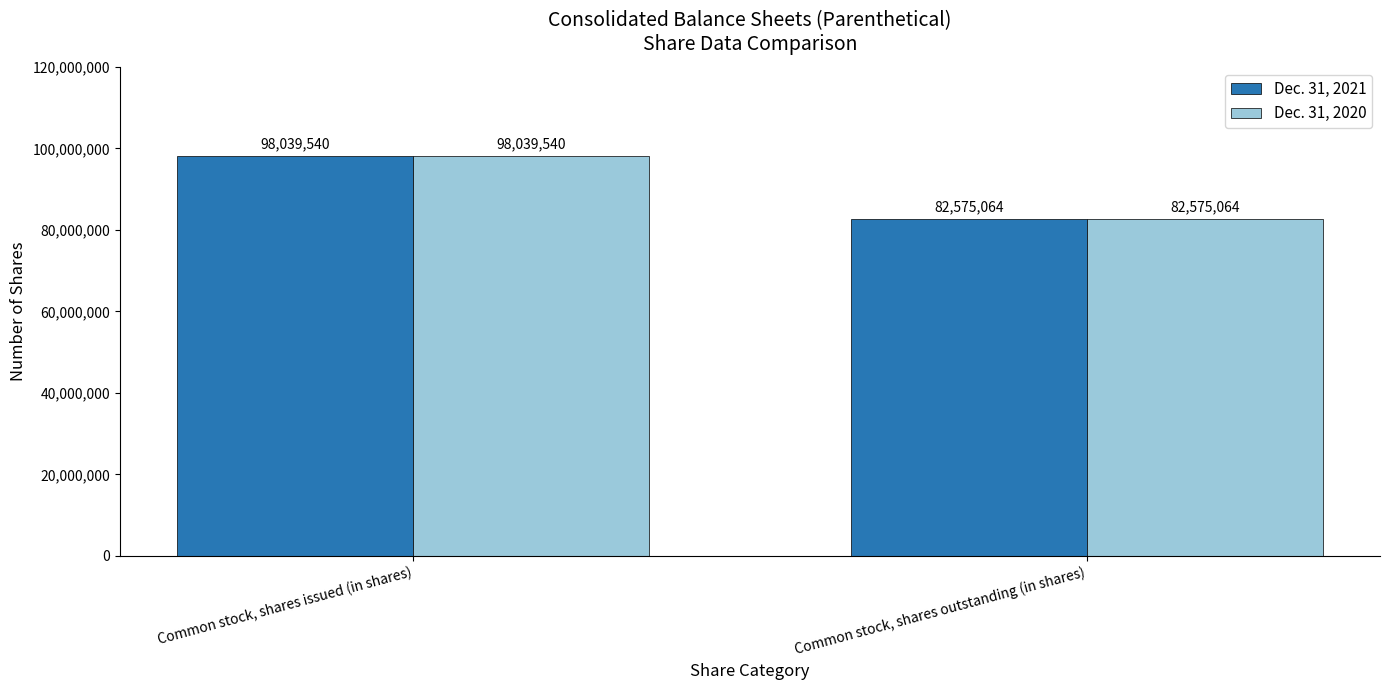

How many categories are shown in the chart?

2